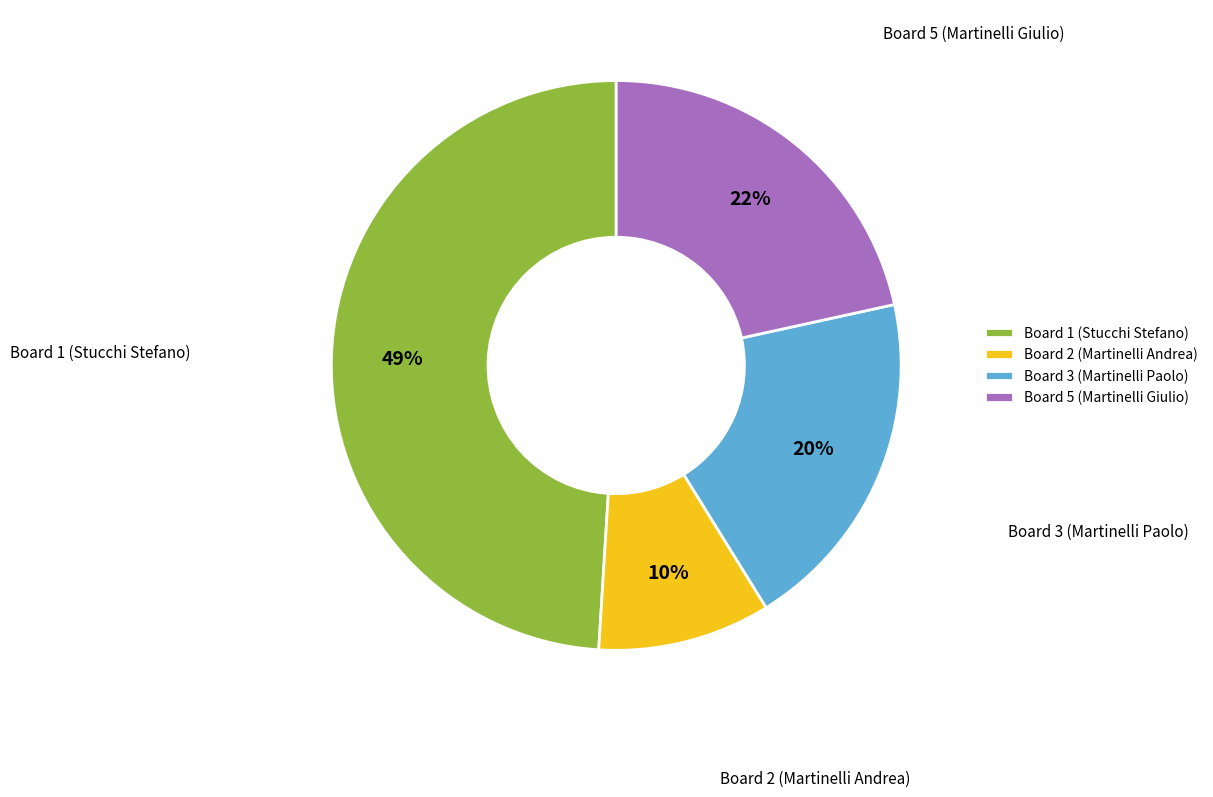

Rank the categories by value from lowest to highest.

Board 2 (Martinelli Andrea), Board 3 (Martinelli Paolo), Board 5 (Martinelli Giulio), Board 1 (Stucchi Stefano)